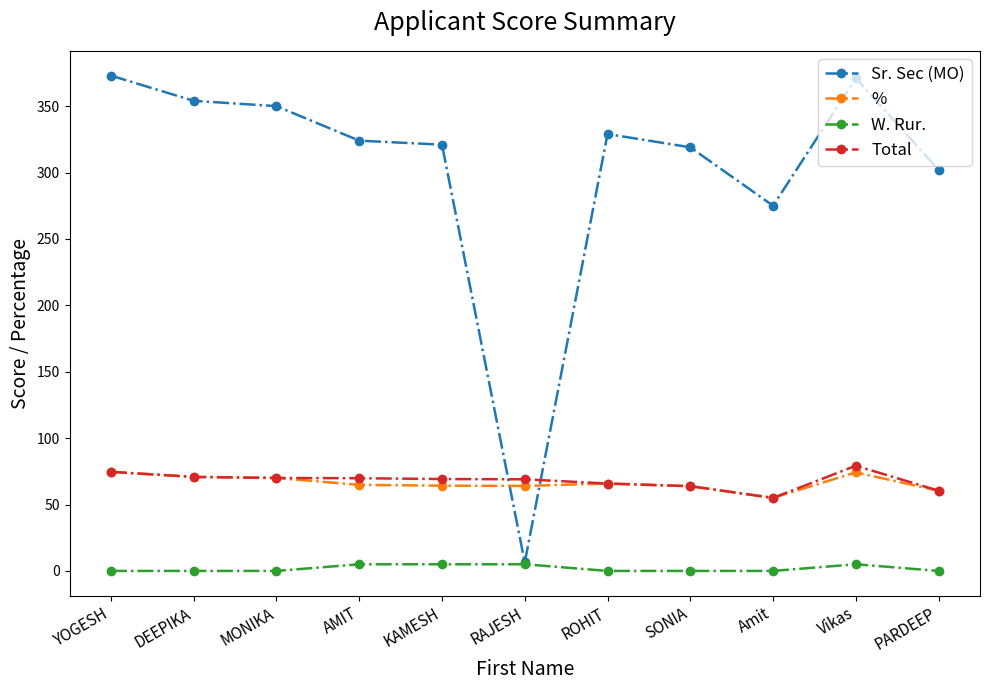

What value does the Sr. Sec (MO) series have at PARDEEP?

302.0